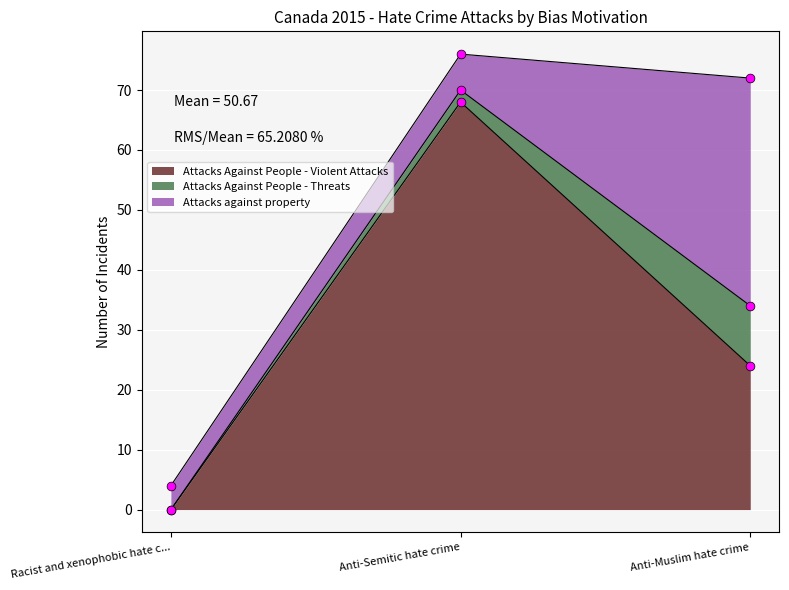

Which series has the largest total across all categories?

Attacks Against People - Violent Attacks